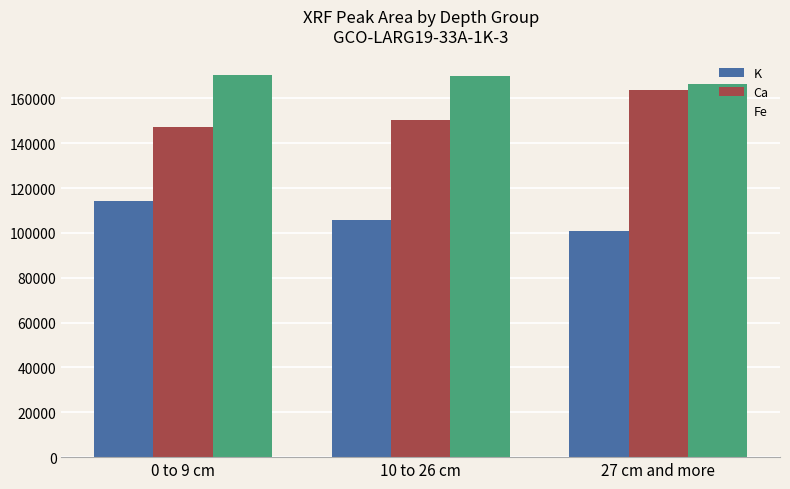

Reading left to right, what are all the values shown in this chart?

K: 114401	105964	101060
Ca: 147147	150512	163901
Fe: 170597	169858	166332